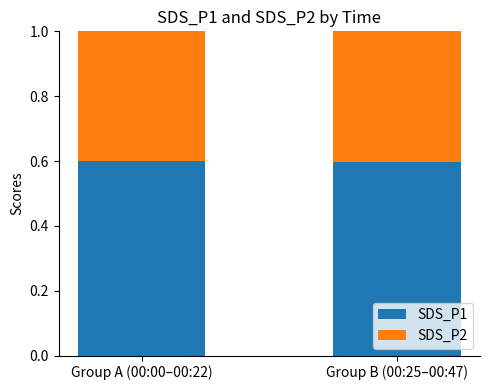

The SDS_P1 series shows 0.9 at Group A (00:00–00:22). True or false?

False